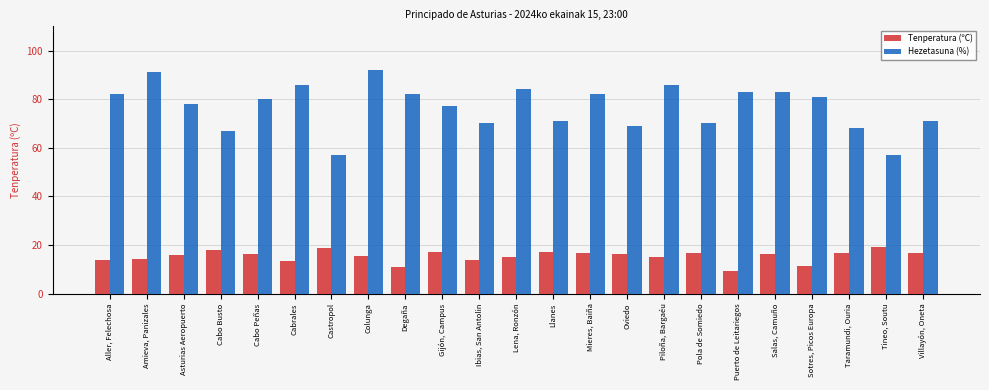

How many bars are there in each group?

2